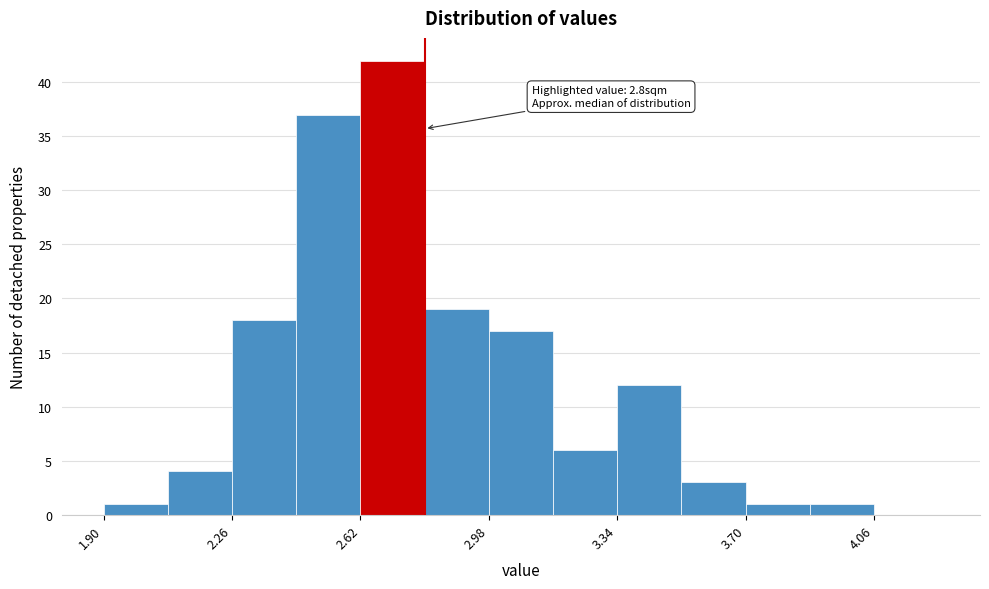

Read against the x-axis, roughly where is the centre of the tallest bar?

2.70